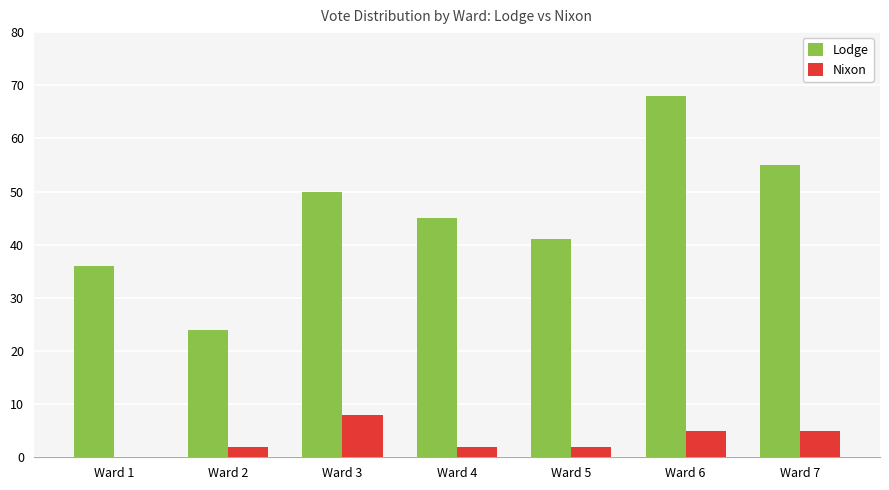

How many data points does each series have?

7